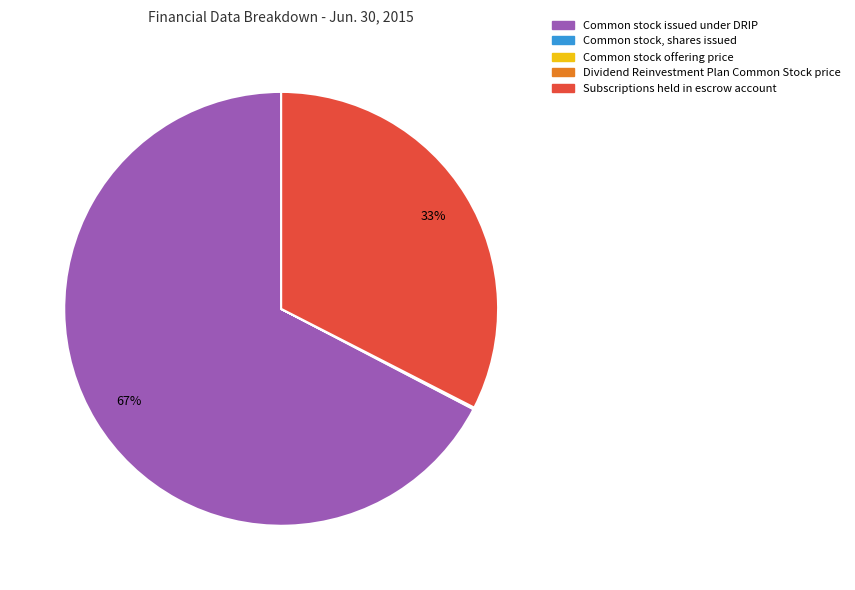

Which slice is the largest?

Common stock issued under DRIP